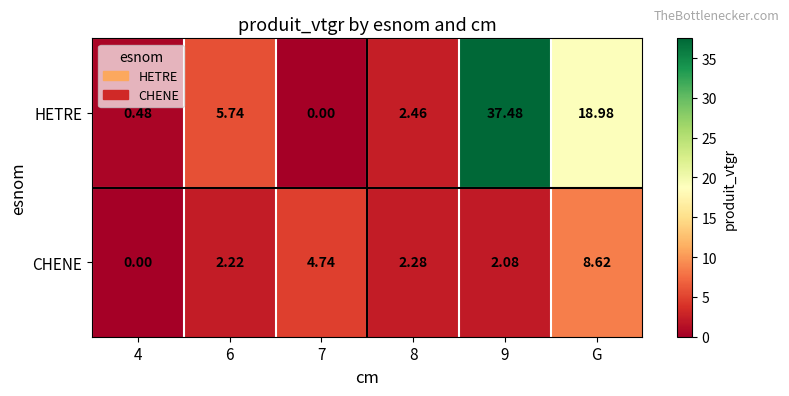

Count the number of categories in the chart.

6